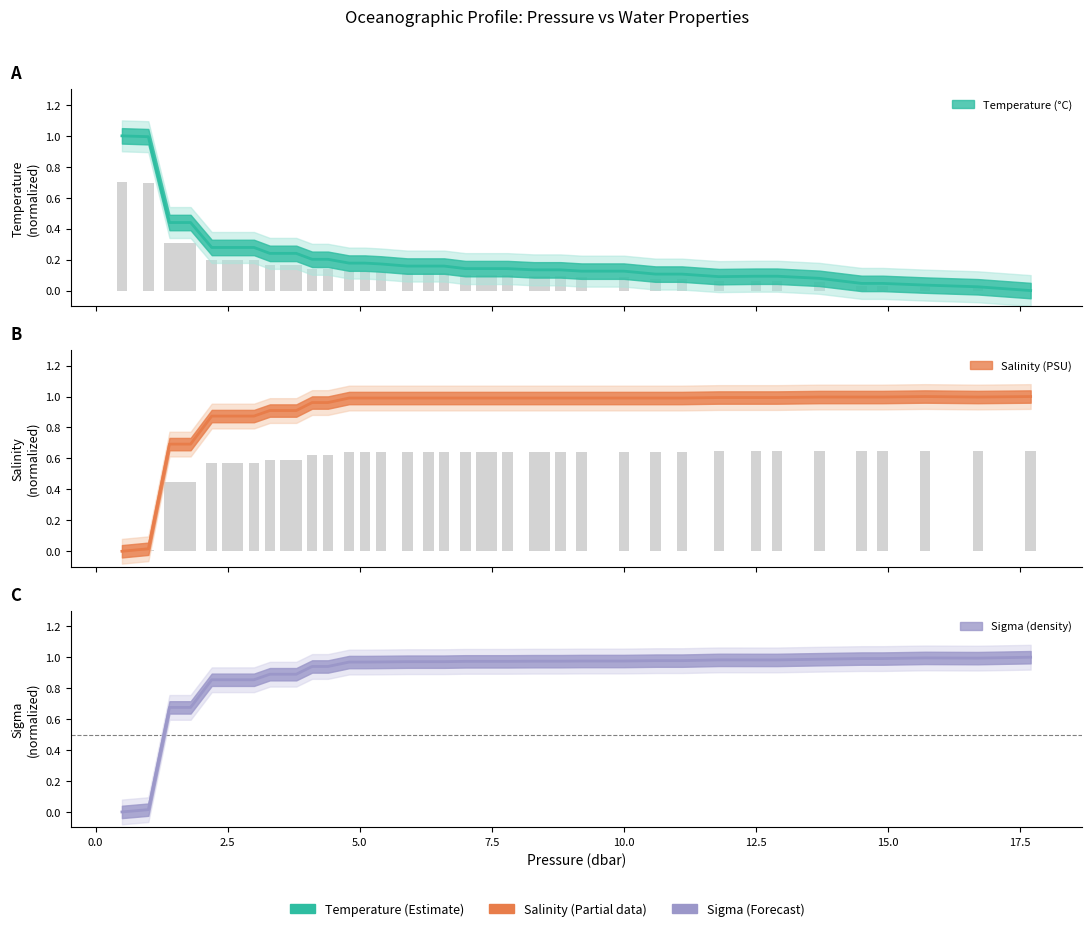

What is the difference between the highest and lowest values at 8.5?

0.8